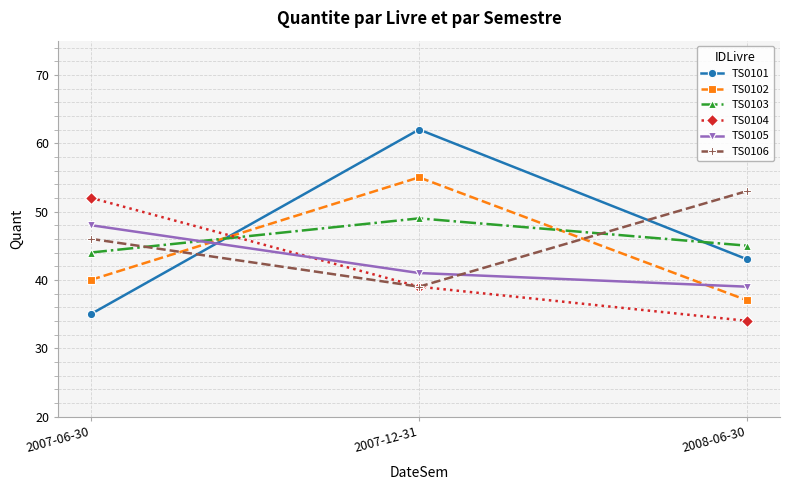

Reading right to left, list all the values displayed in this chart.

TS0101: 2008-06-30=43	2007-12-31=62	2007-06-30=35
TS0102: 2008-06-30=37	2007-12-31=55	2007-06-30=40
TS0103: 2008-06-30=45	2007-12-31=49	2007-06-30=44
TS0104: 2008-06-30=34	2007-12-31=39	2007-06-30=52
TS0105: 2008-06-30=39	2007-12-31=41	2007-06-30=48
TS0106: 2008-06-30=53	2007-12-31=39	2007-06-30=46